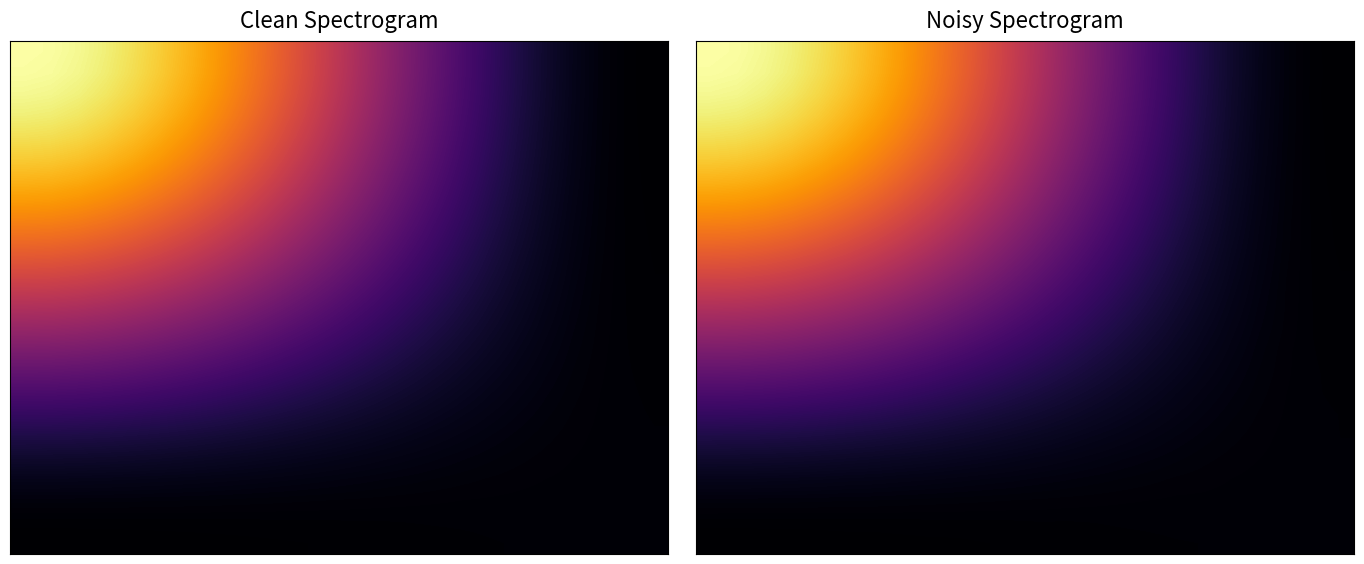

What is the greatest value displayed?

1.0